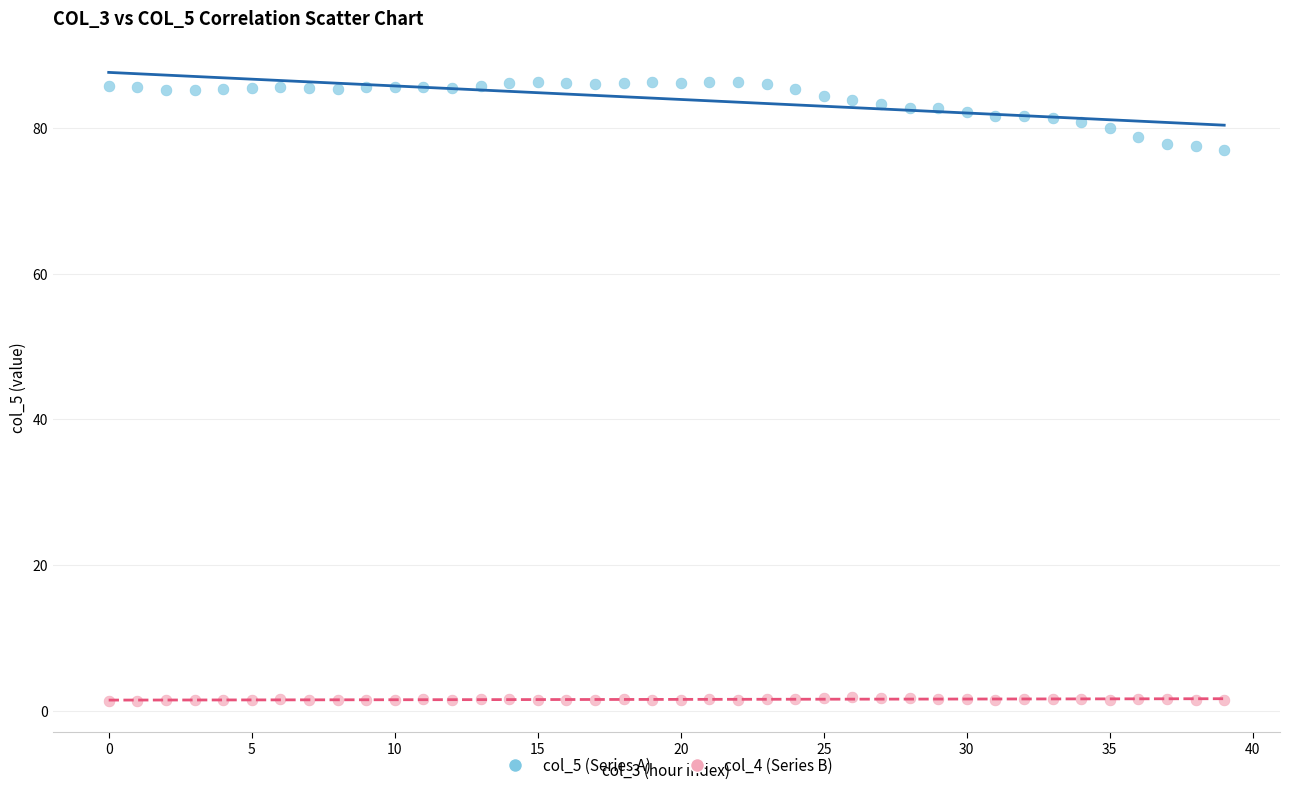

Across all data points, what is the range of Y values (max minus min)?

85.0